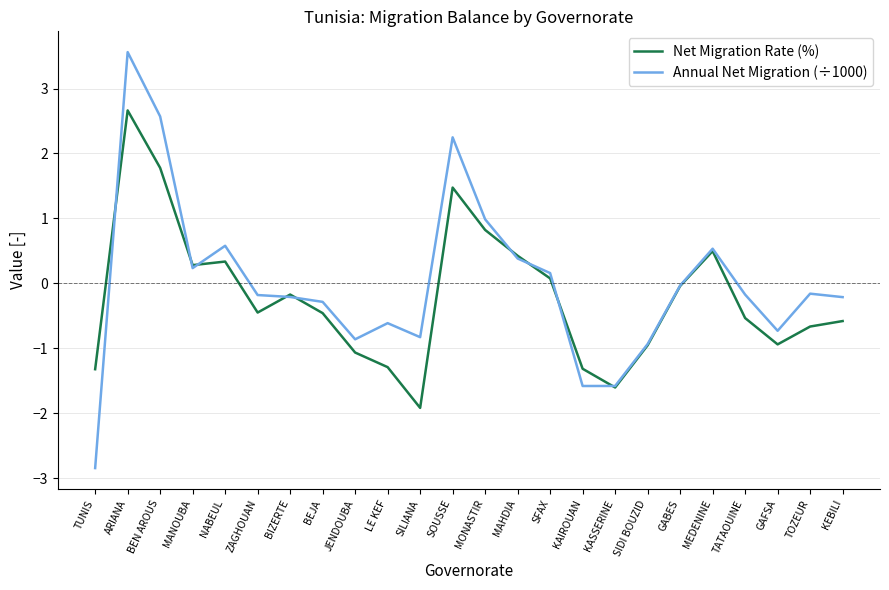

True or false: Net Migration Rate (%) and Annual Net Migration (÷1000) cross at least once.

True